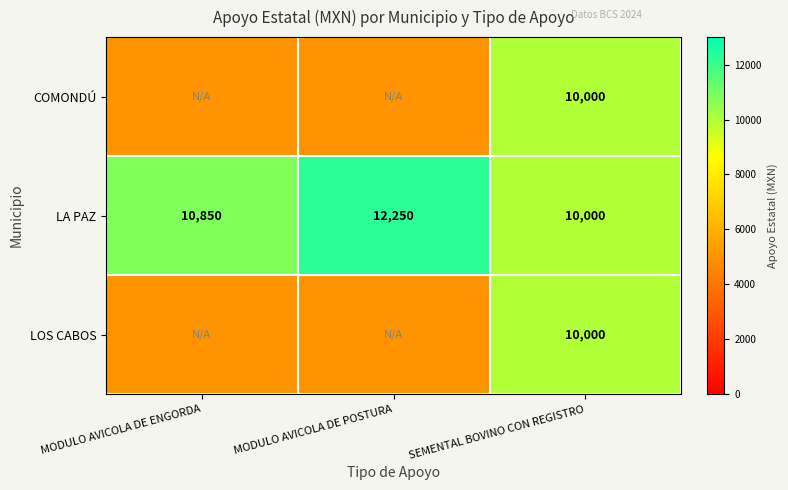

At which label is LA PAZ closest to 11125?

MODULO AVICOLA DE ENGORDA